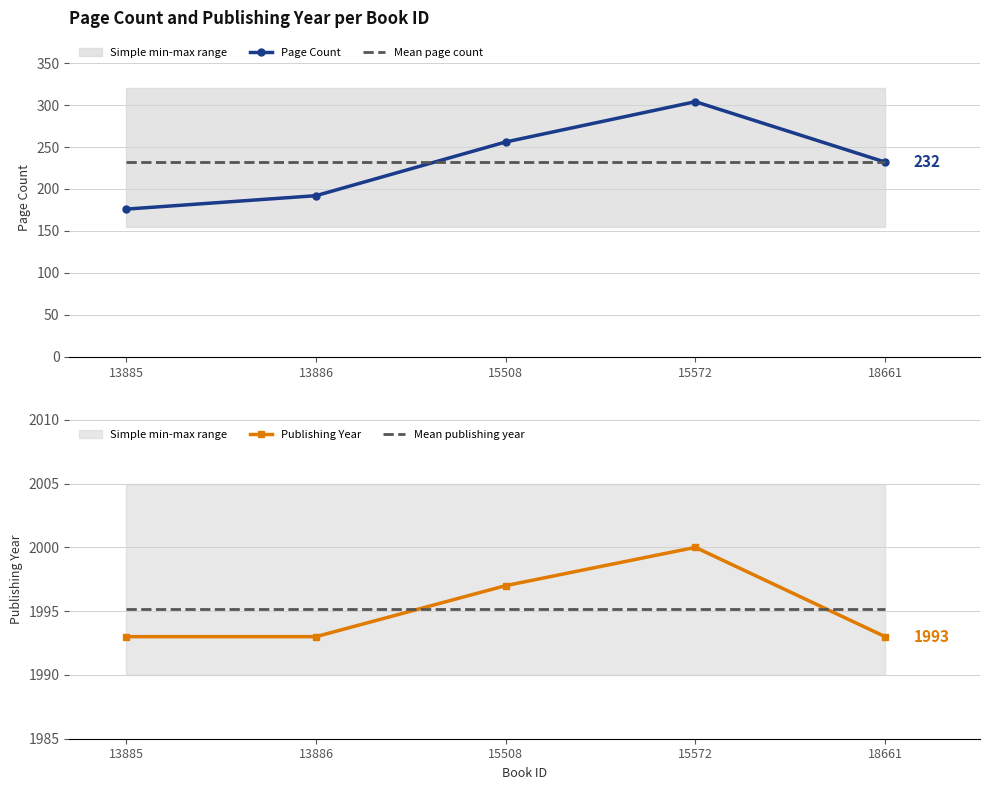

True or false: Mean publishing year has more than 2 interior local peaks.

False